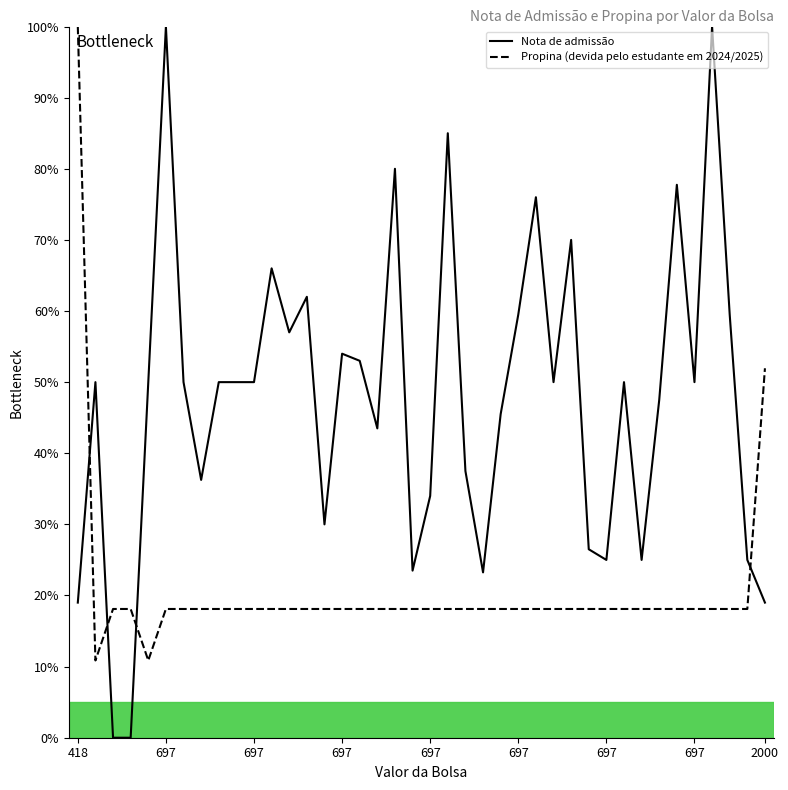

Rank the series by their average value, from highest to lowest.

Nota de admissão, Propina (devida pelo estudante em 2024/2025)